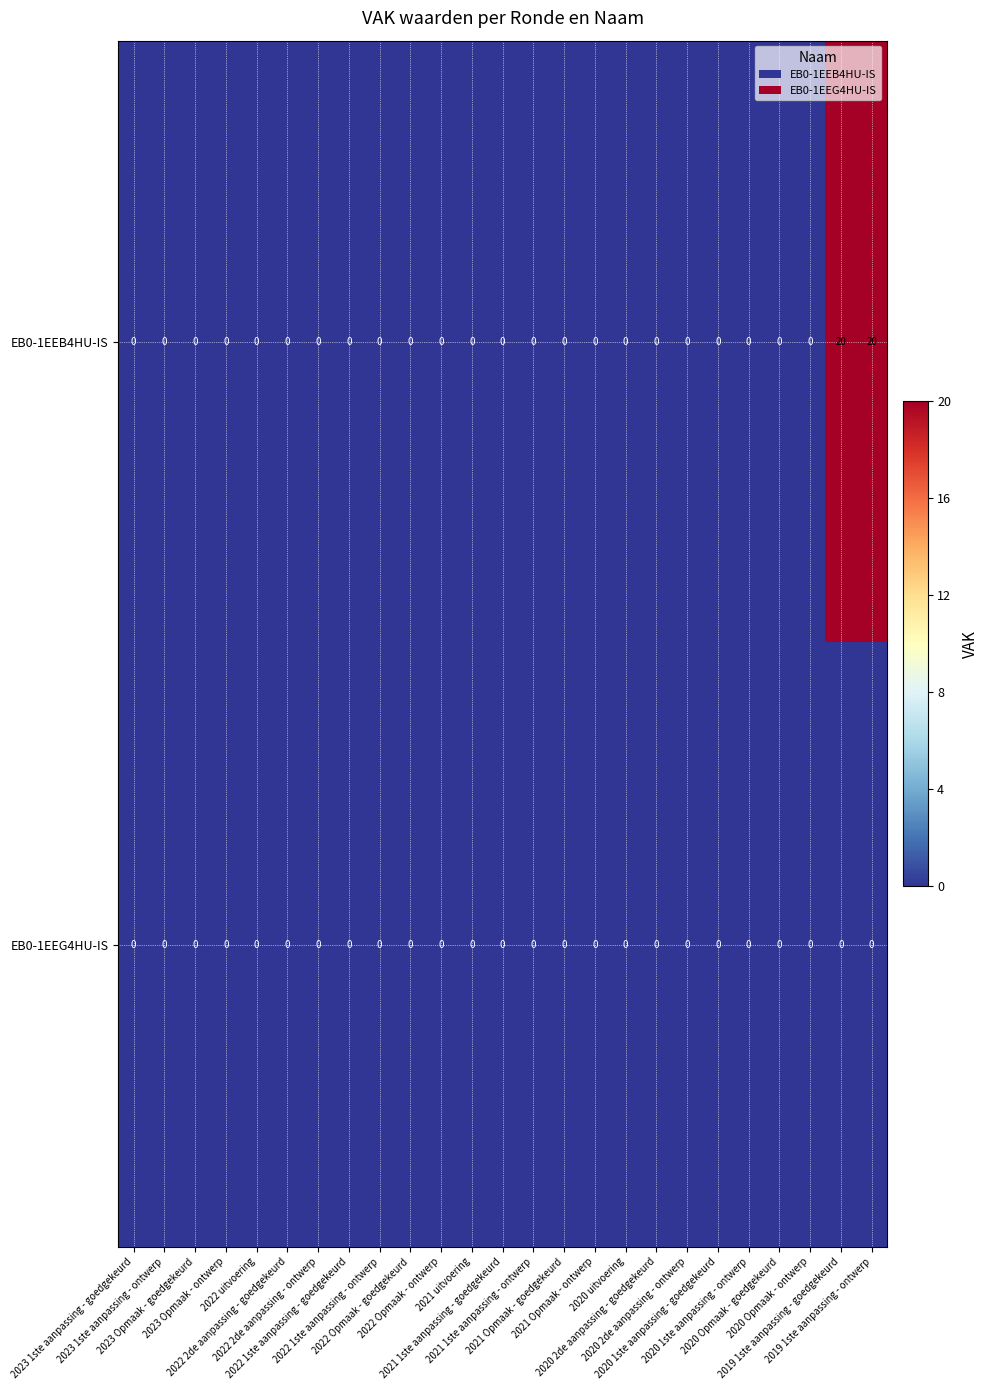

Rank the series by their average value, from highest to lowest.

EB0-1EEB4HU-IS, EB0-1EEG4HU-IS